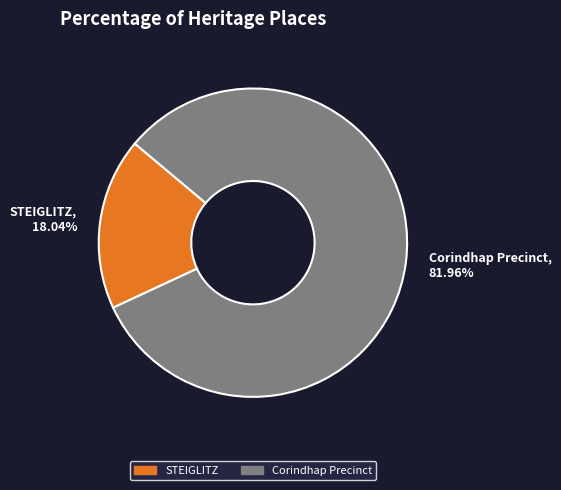

What portion of the pie excludes STEIGLITZ?

82.0%